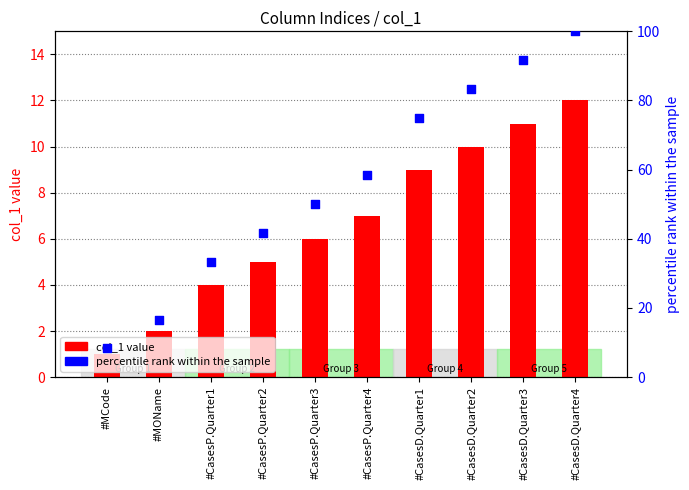

At which category is the sum across all series the highest?

#CasesD.Quarter4